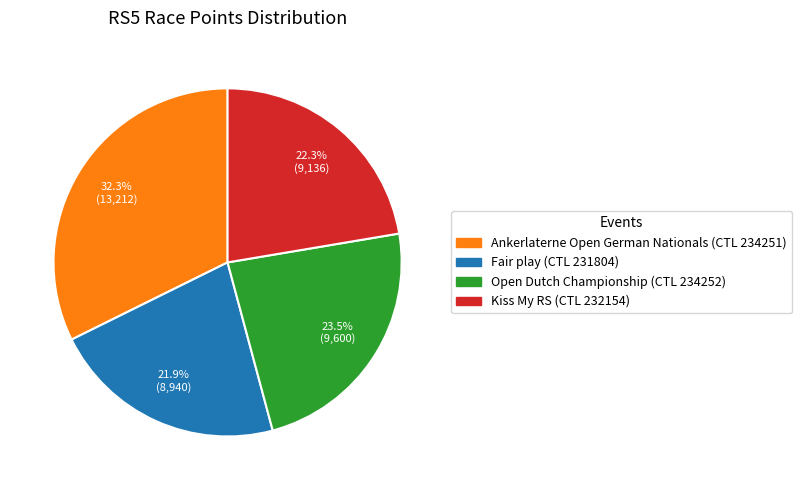

Is there a majority slice in this chart?

No